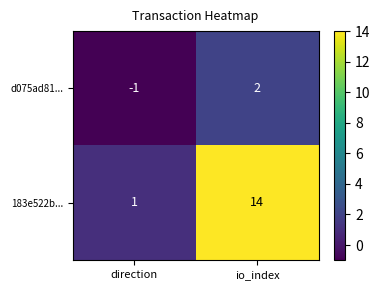

List the series in order of their overall mean, highest first.

183e522b..., d075ad81...